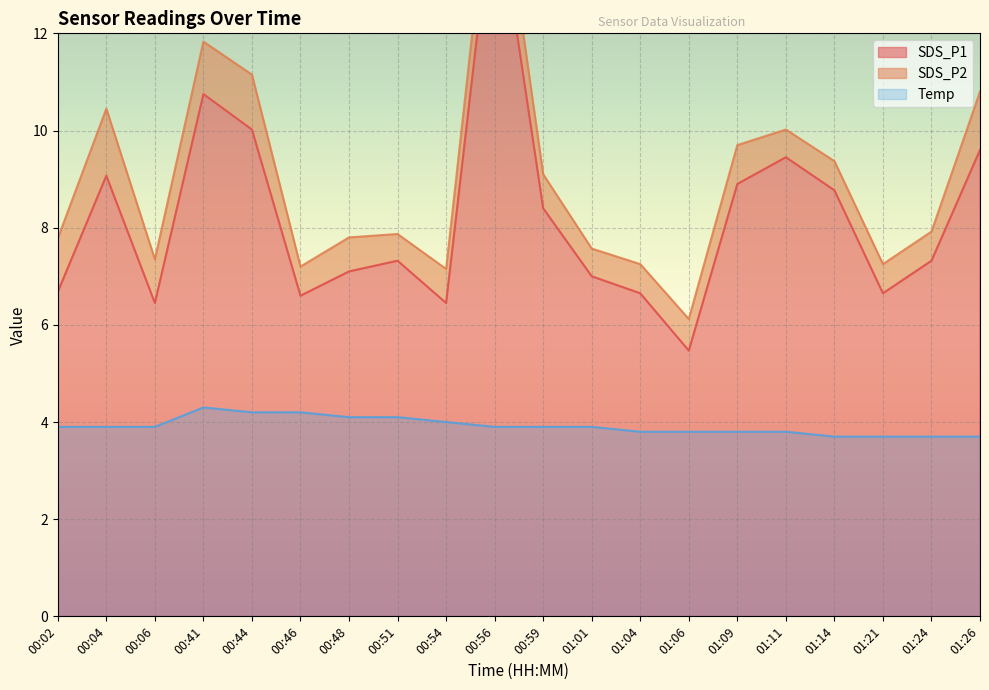

Is it true that Temp equals 3.7 at 01:21?

True